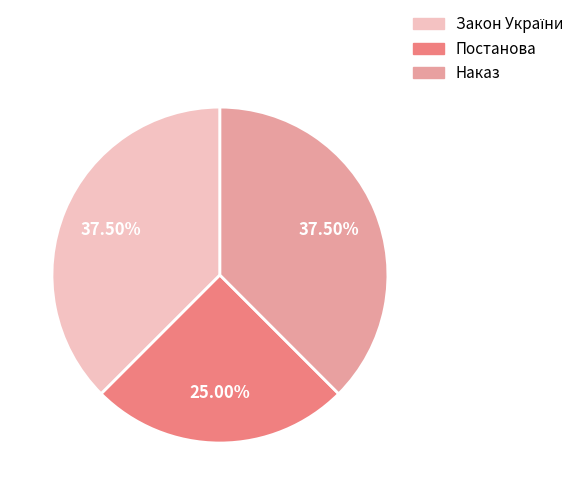

Is there a majority slice in this chart?

No